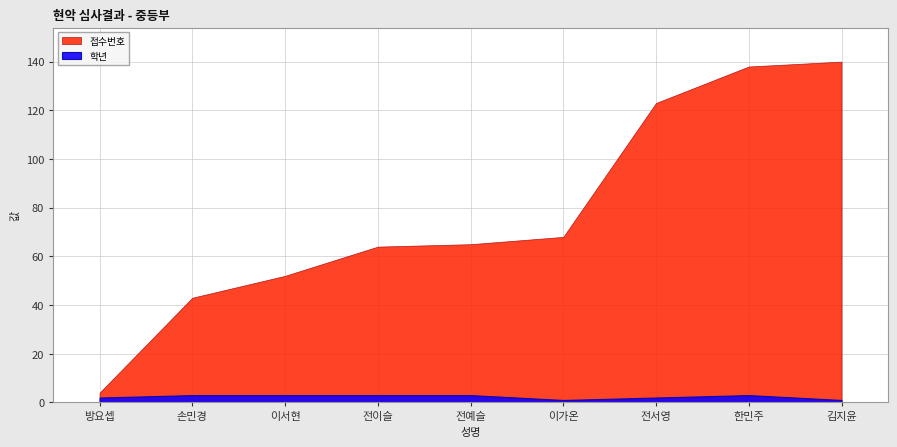

Rank the categories by 접수번호 value from lowest to highest.

방요셉, 손민경, 이서현, 전이슬, 전예슬, 이가온, 전서영, 한민주, 김지윤